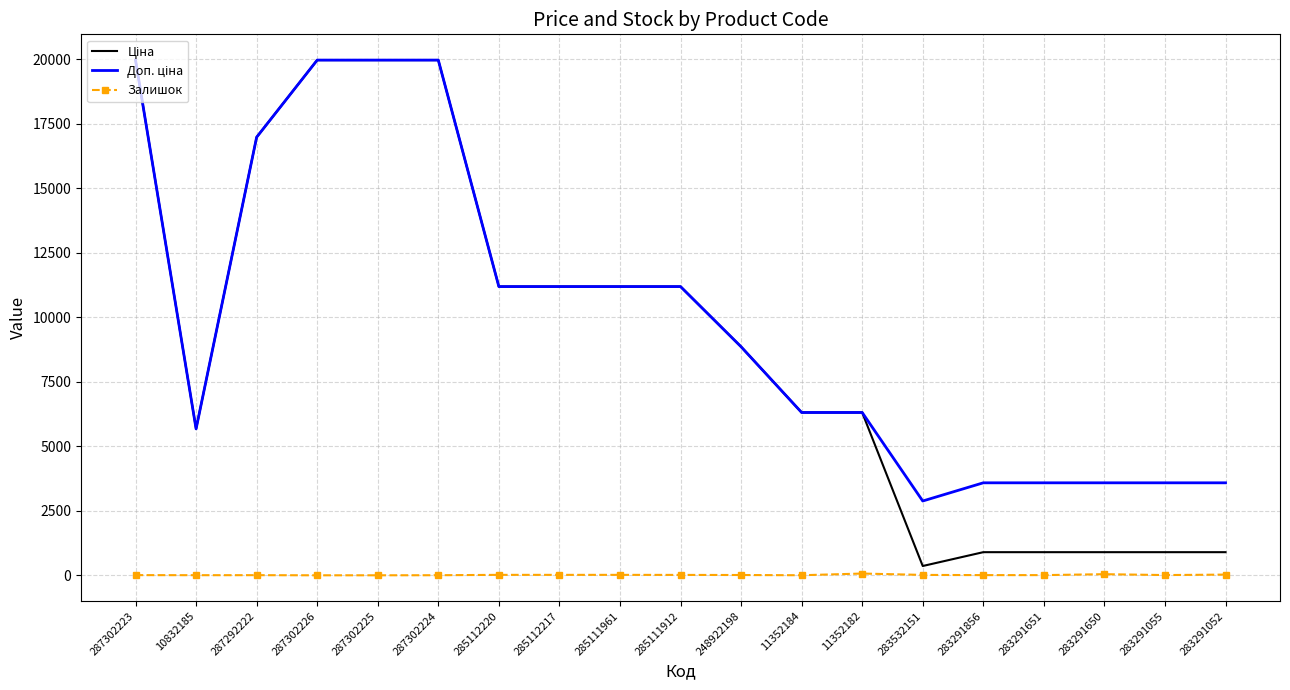

At which label does Залишок first exceed 9?

285112220